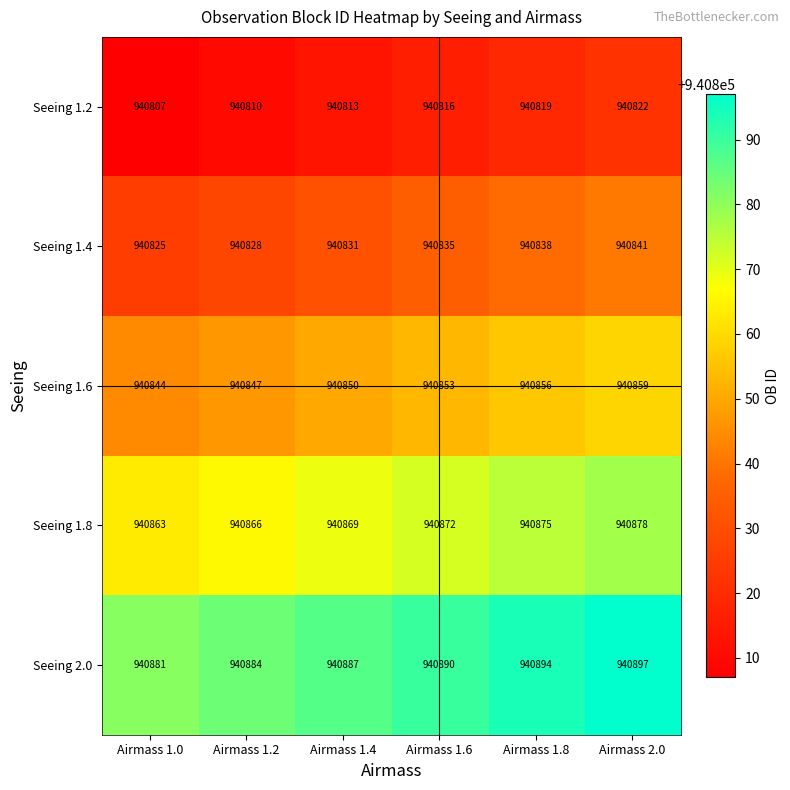

Reading right to left, transcribe all the data shown in this chart.

Seeing 1.2: Airmass 2.0=940822	Airmass 1.8=940819	Airmass 1.6=940816	Airmass 1.4=940813	Airmass 1.2=940810	Airmass 1.0=940807
Seeing 1.4: Airmass 2.0=940841	Airmass 1.8=940838	Airmass 1.6=940835	Airmass 1.4=940831	Airmass 1.2=940828	Airmass 1.0=940825
Seeing 1.6: Airmass 2.0=940859	Airmass 1.8=940856	Airmass 1.6=940853	Airmass 1.4=940850	Airmass 1.2=940847	Airmass 1.0=940844
Seeing 1.8: Airmass 2.0=940878	Airmass 1.8=940875	Airmass 1.6=940872	Airmass 1.4=940869	Airmass 1.2=940866	Airmass 1.0=940863
Seeing 2.0: Airmass 2.0=940897	Airmass 1.8=940894	Airmass 1.6=940890	Airmass 1.4=940887	Airmass 1.2=940884	Airmass 1.0=940881